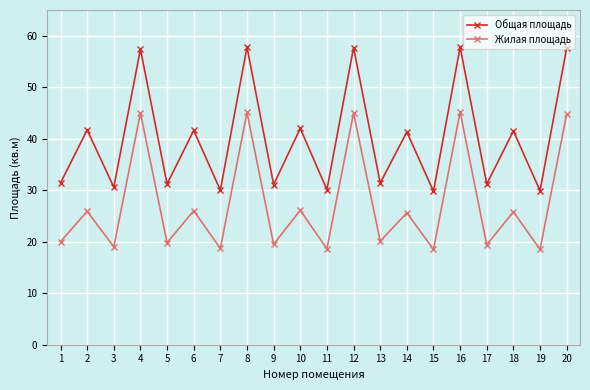

How many interior local peaks does the Жилая площадь series have?

9